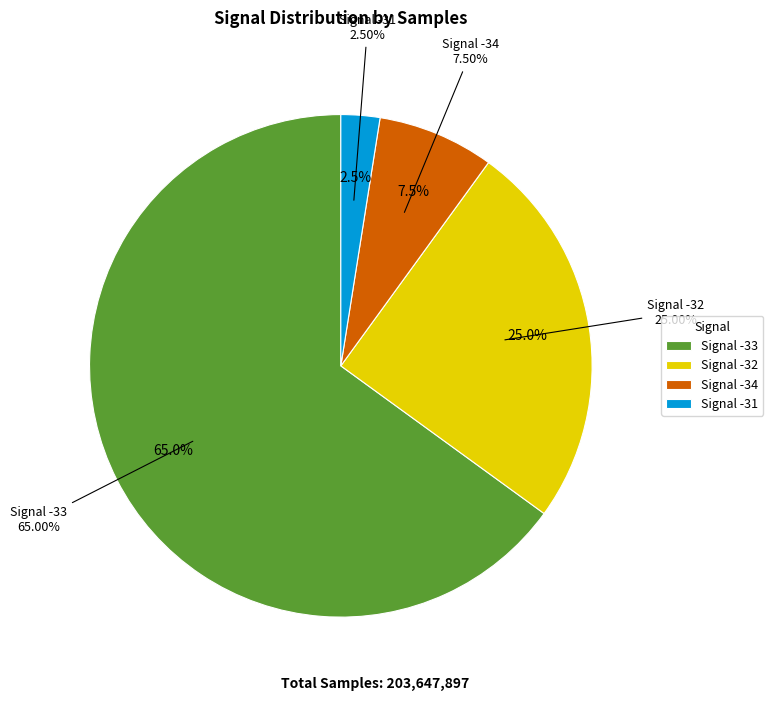

What is the ratio of the value at -32 to the value at -32?

1.0